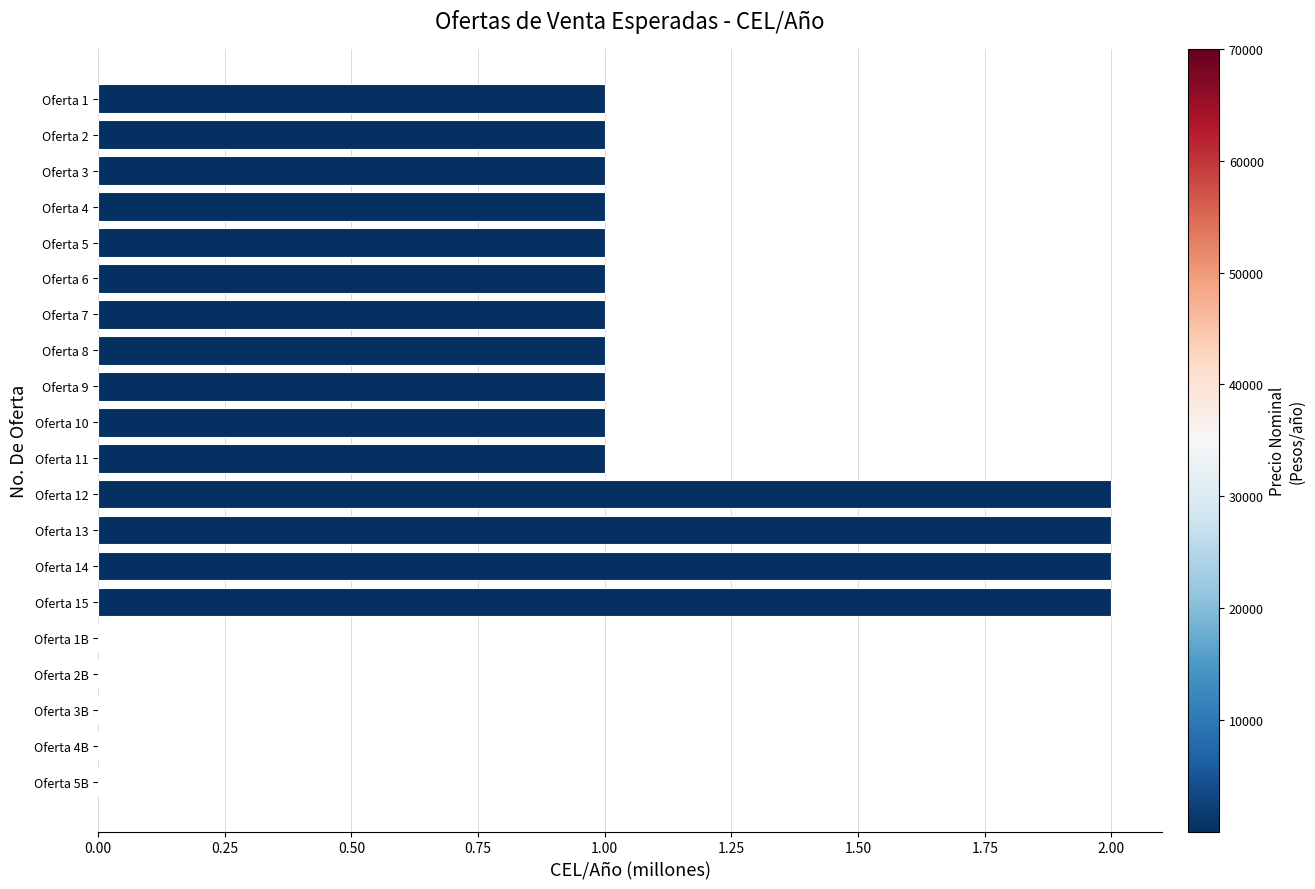

Is it true that the value at Oferta 3 is 1?

True